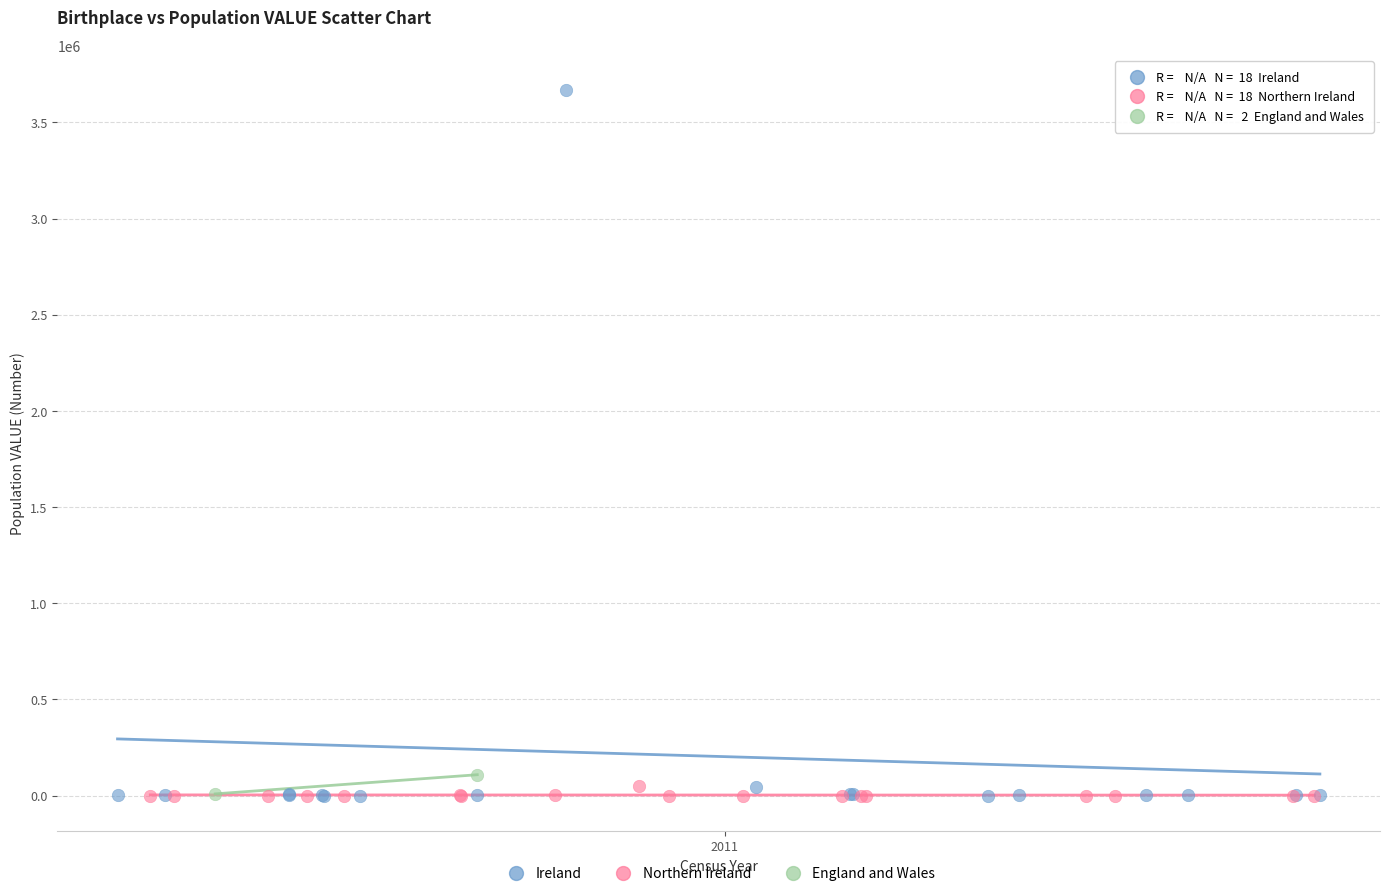

Which series contains the highest Y value?

Ireland